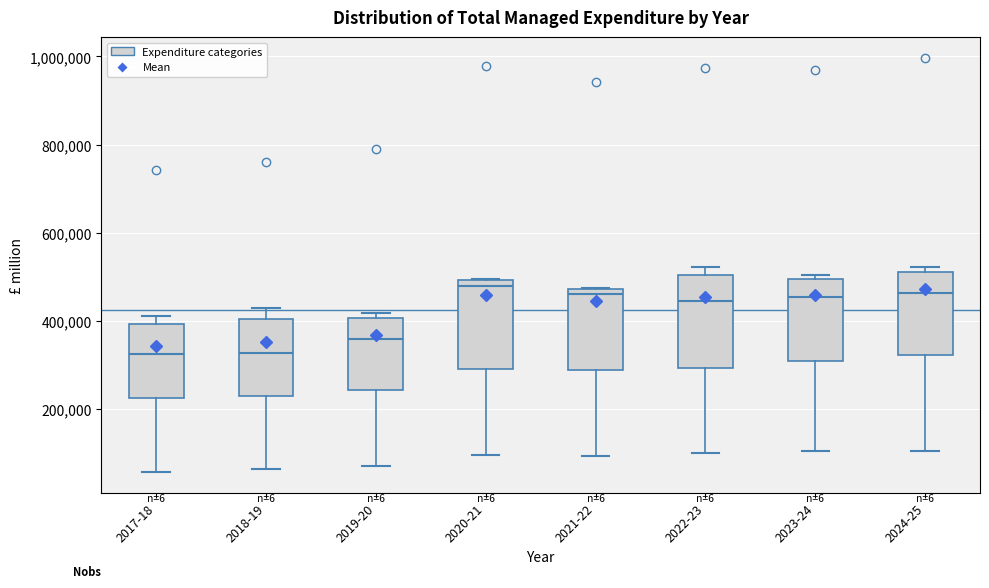

Where is the lower edge of the box for 2020-21 on the y-axis? The values are not printed on the chart, so give them approximately, as read against the axis.

280000